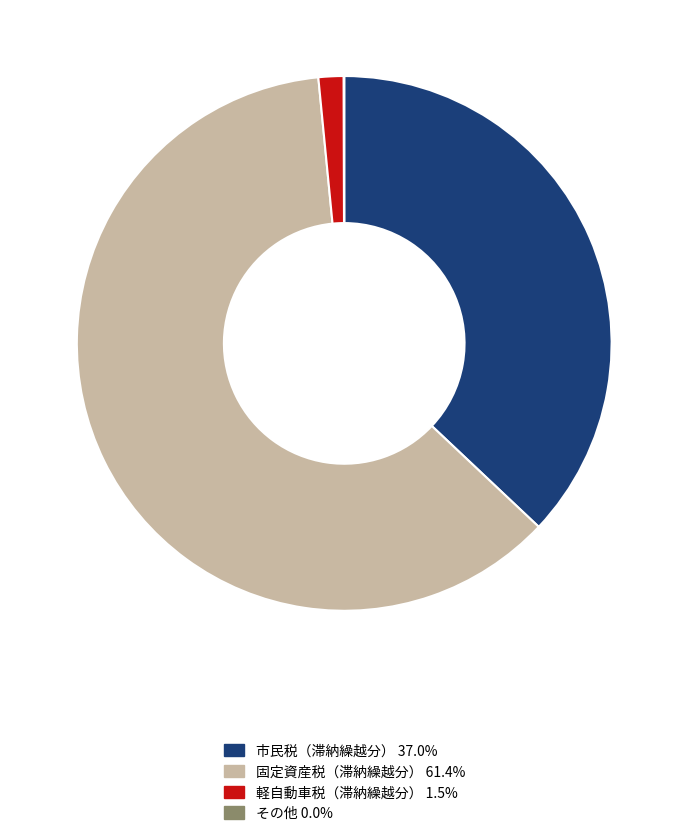

Is there a majority slice in this chart?

Yes